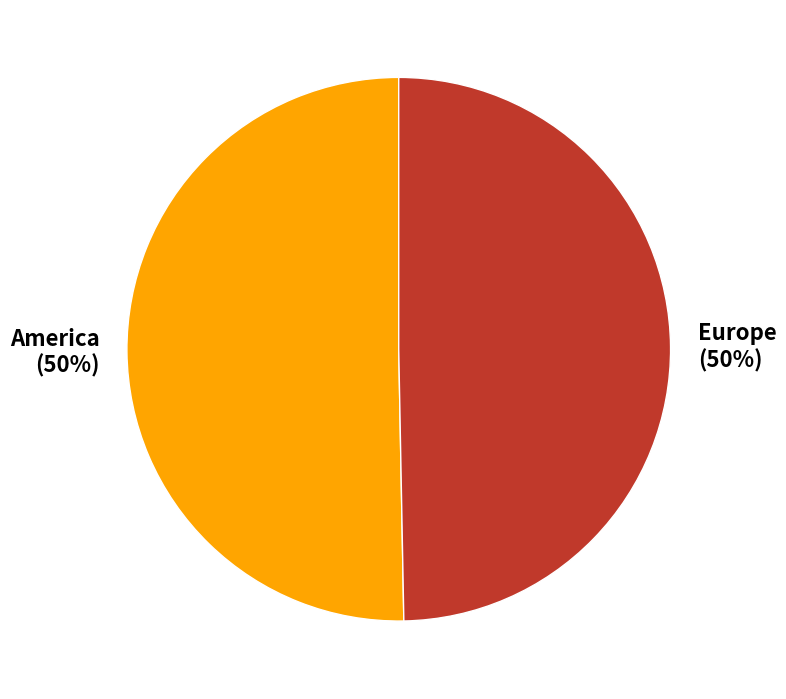

Combined, do America and Europe account for over 50%?

Yes